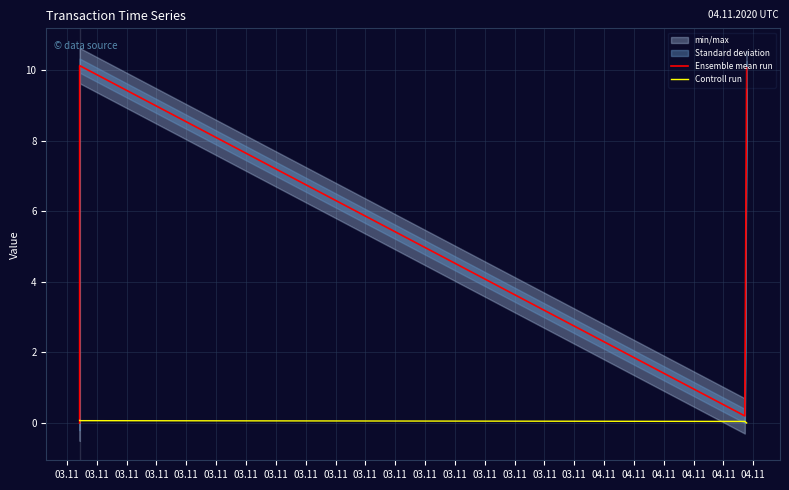

How many times do Ensemble mean run and Controll run cross each other?

1